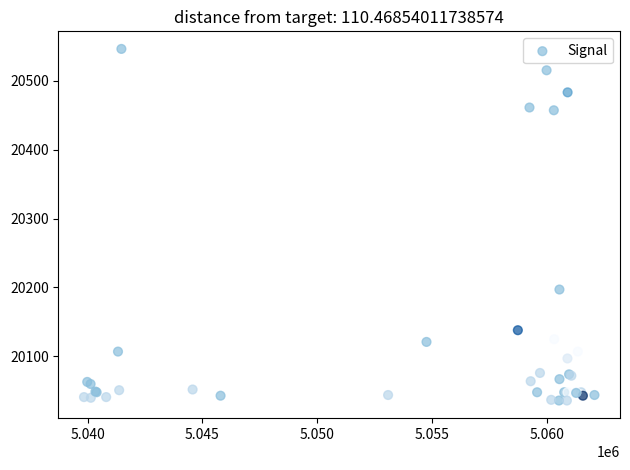

What Y value in the scatter plot is closest to 20291?

20197